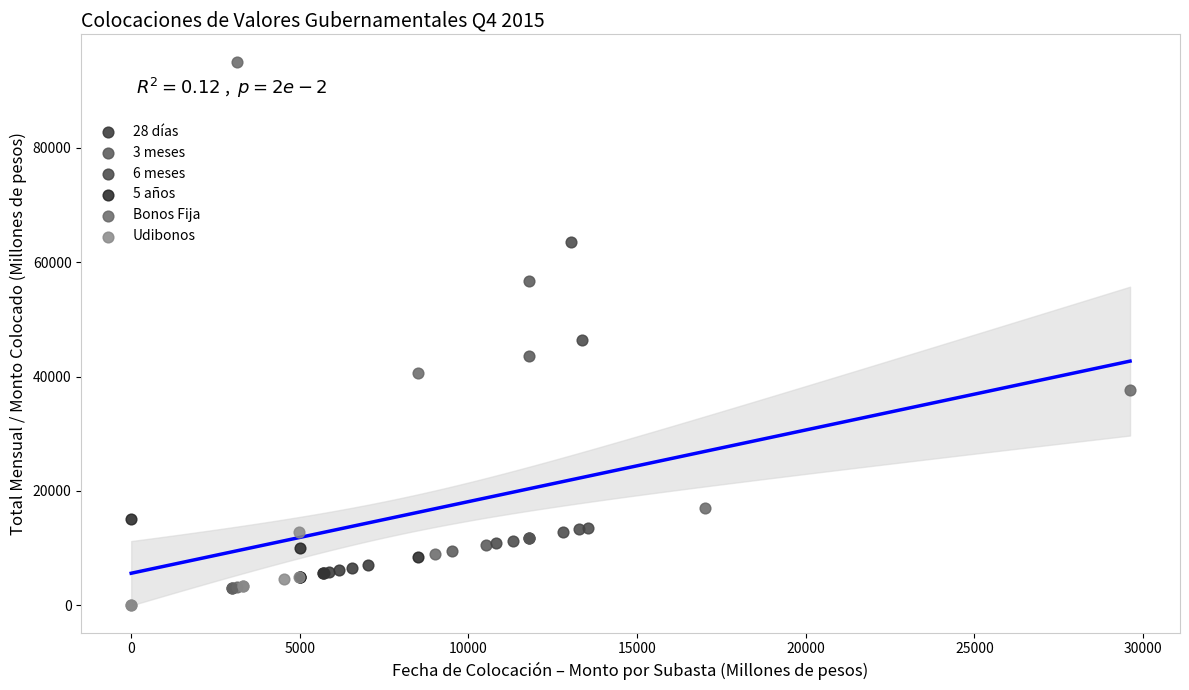

Which series has the widest spread of Y values?

Bonos Fija